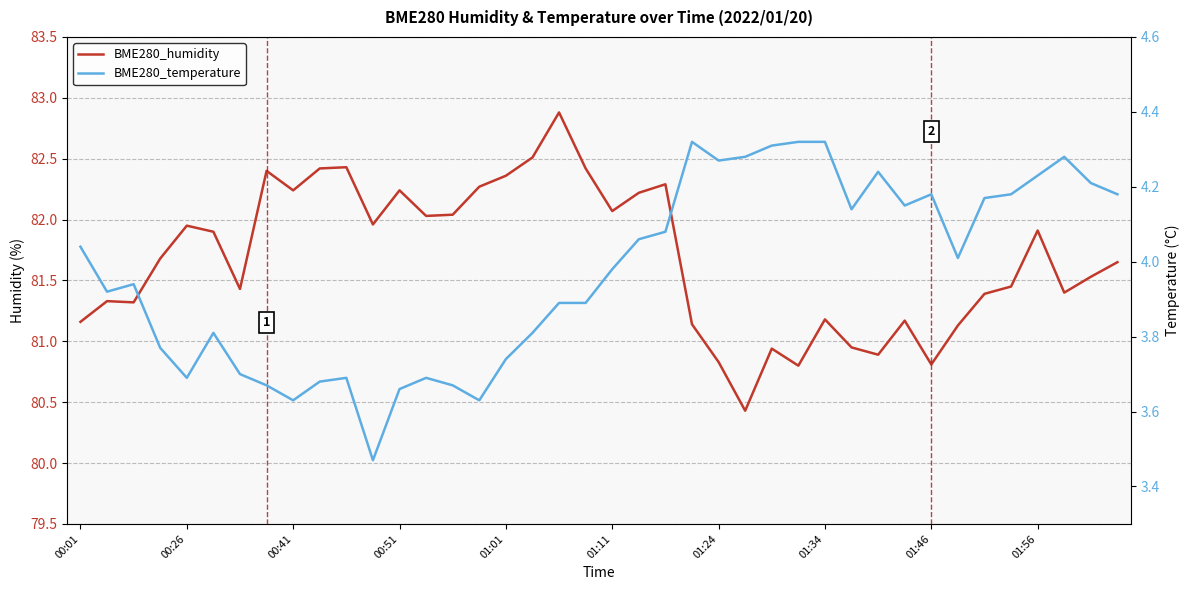

What are all the series names shown in the legend?

BME280_humidity, BME280_temperature